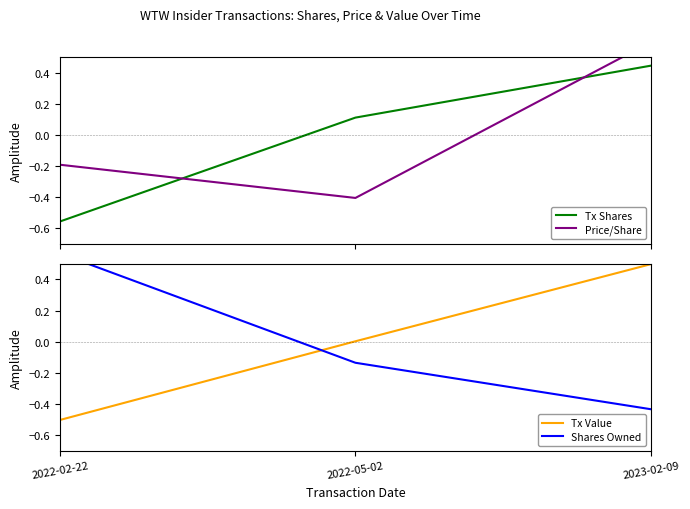

How many values in the Shares Owned series exceed 0?

1